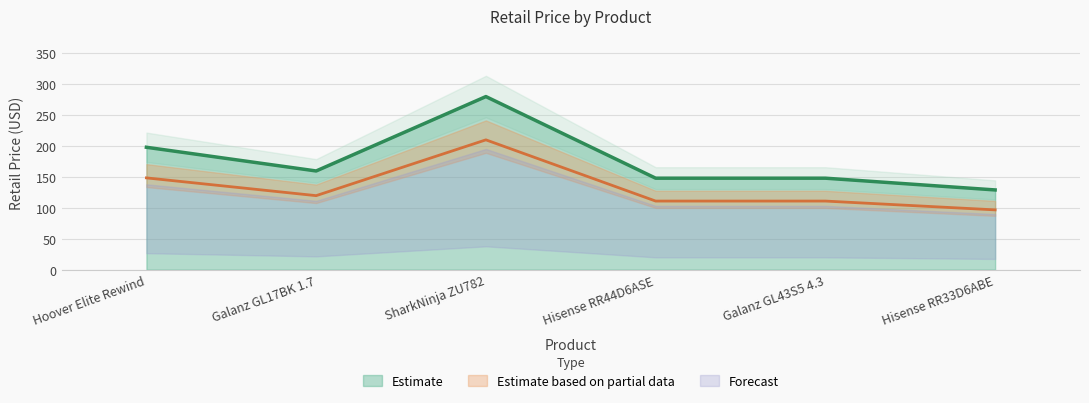

True or false: there are more than 2 points higher than both neighbors.

False